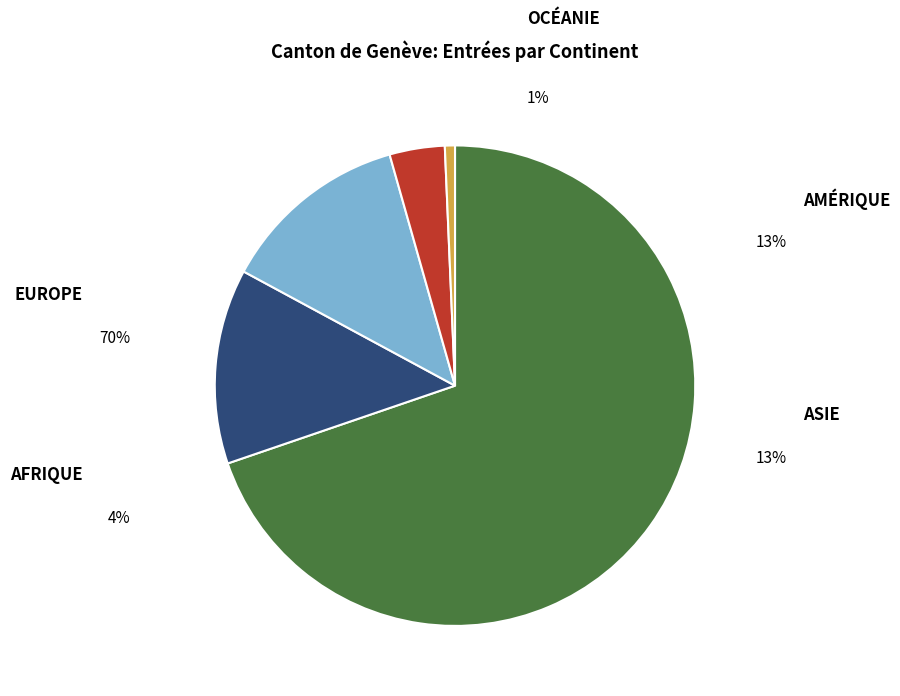

Does any single category account for the majority?

Yes